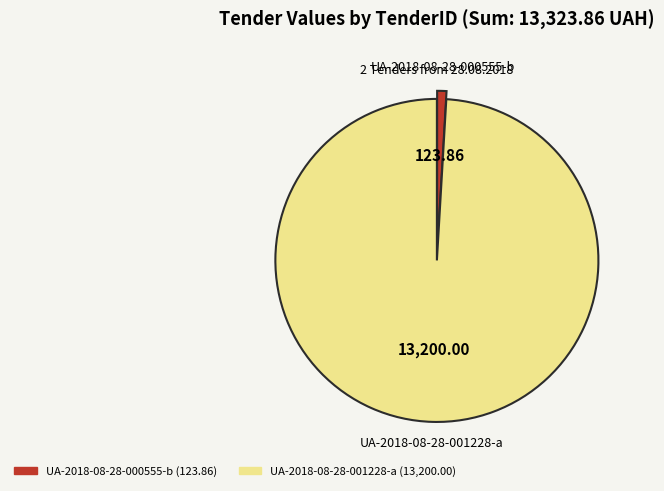

Do UA-2018-08-28-001228-a (13,200.00) and UA-2018-08-28-000555-b (123.86) together represent more than half of the pie?

Yes